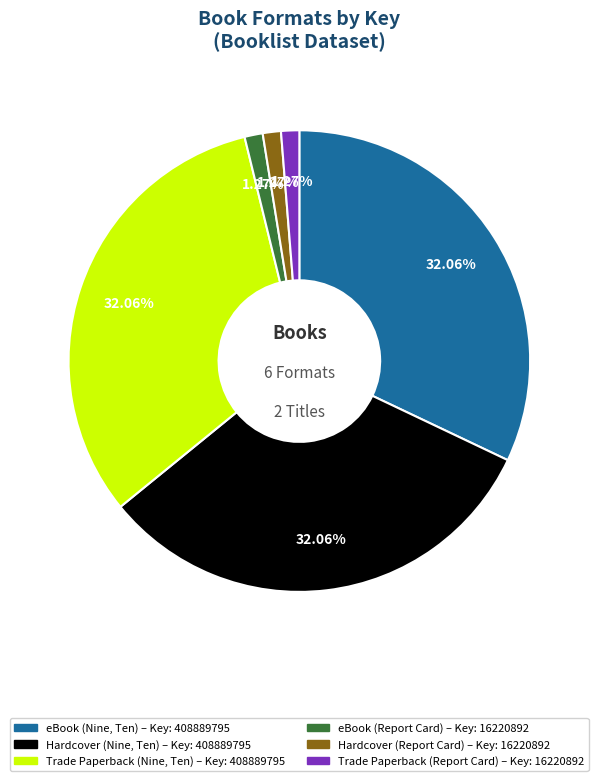

Is there any slice that represents more than half of the pie?

No